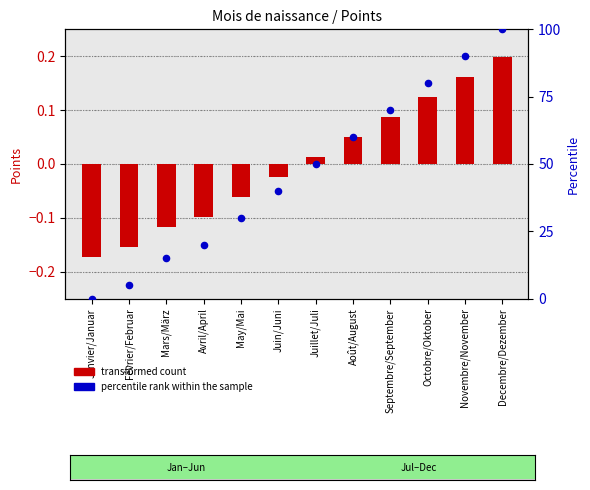

Which series contains the lowest Y value?

transformed count